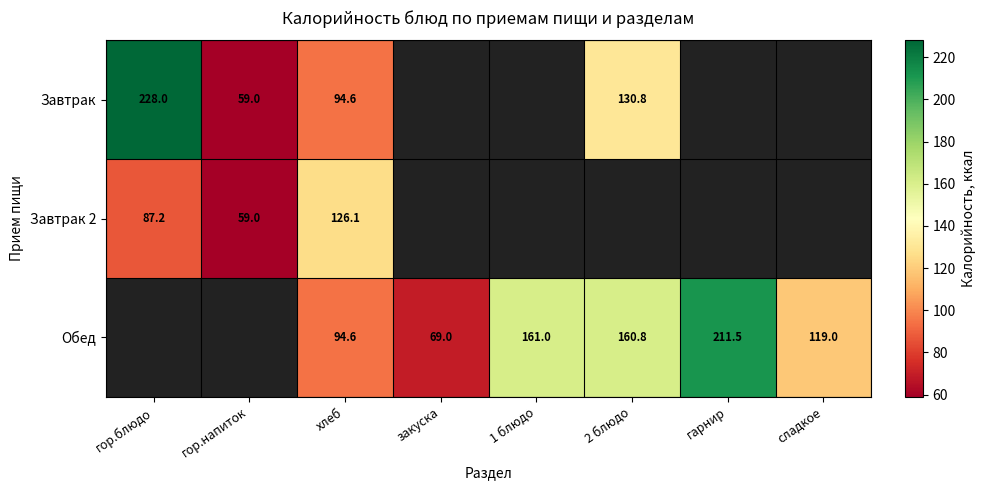

The value of Обед at 1 блюдо is 161.0. True or false?

True